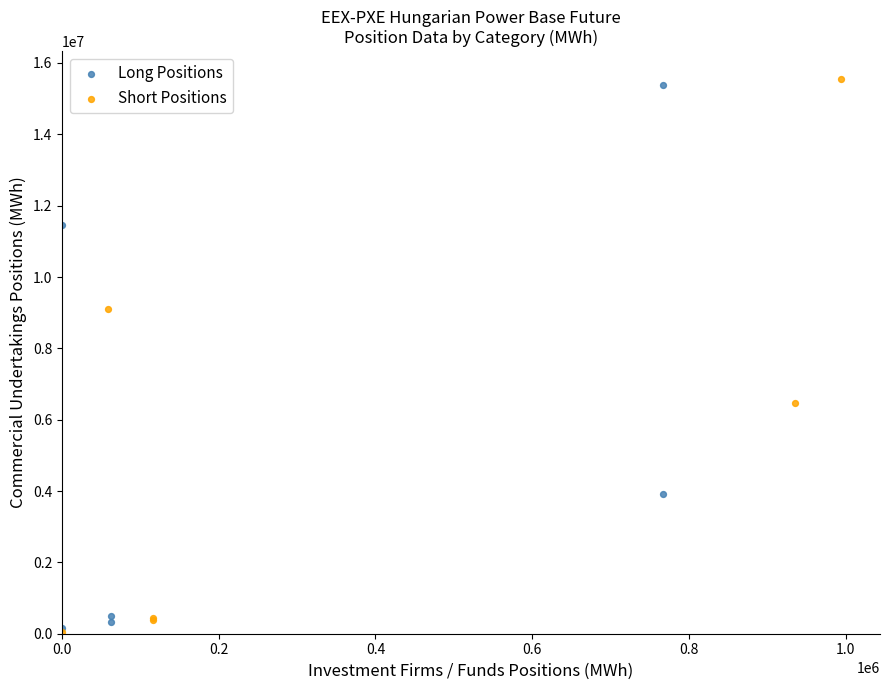

What are all the series names shown in the legend?

Long Positions, Short Positions